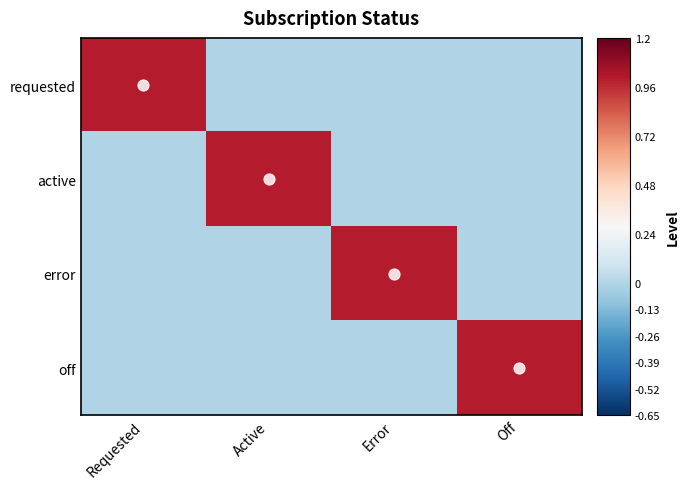

What is the total value across all series at Off?

1